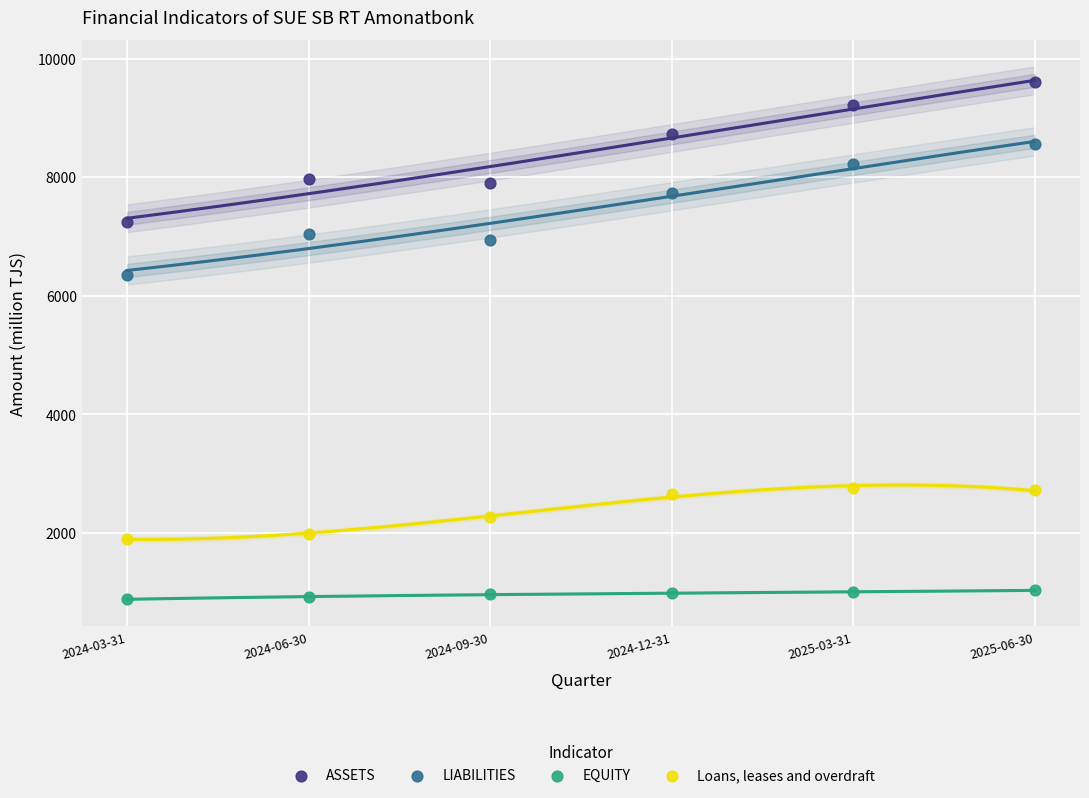

What is the X range (max minus min) for the scatter plot?

5.0